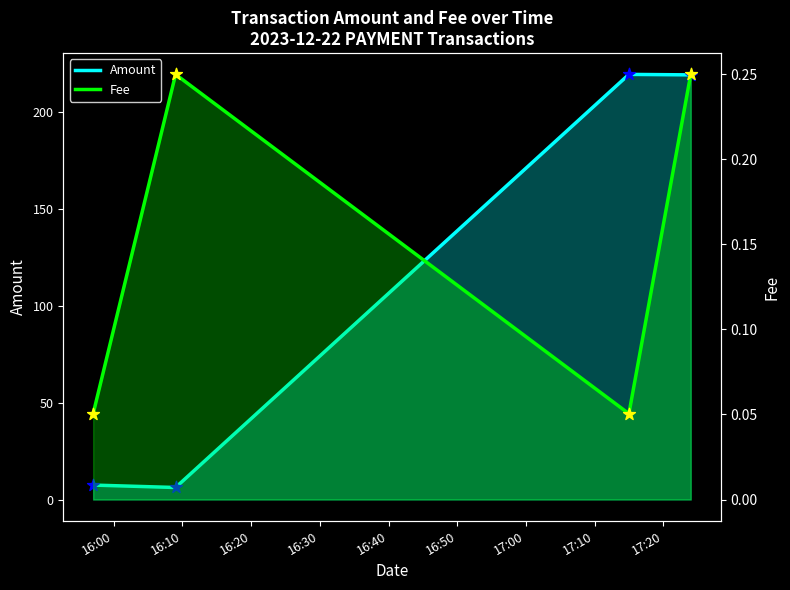

Which series reaches the maximum Y coordinate?

Amount